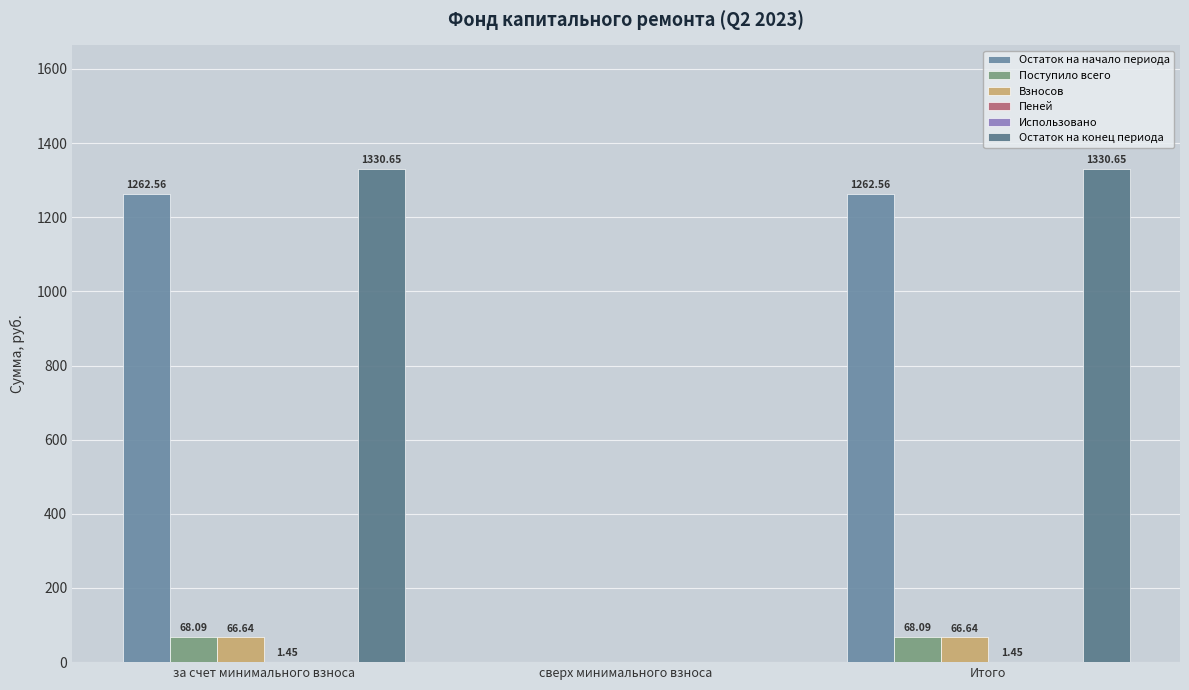

Which label corresponds to the largest value in the chart?

за счет минимального взноса